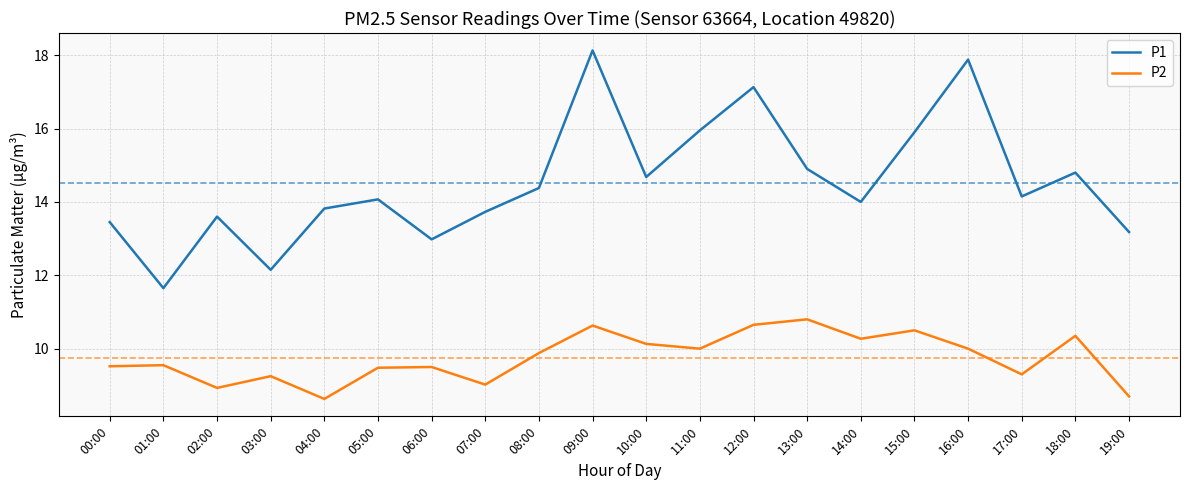

Is it true that P1 equals 24.4 at 05:00?

False